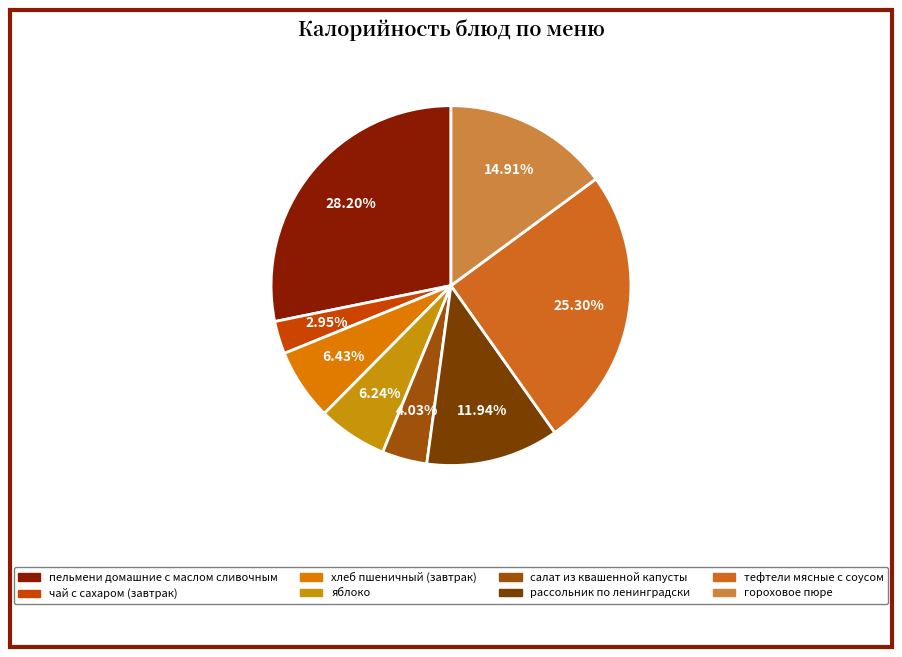

Which category has the biggest portion of the pie?

пельмени домашние с маслом сливочным